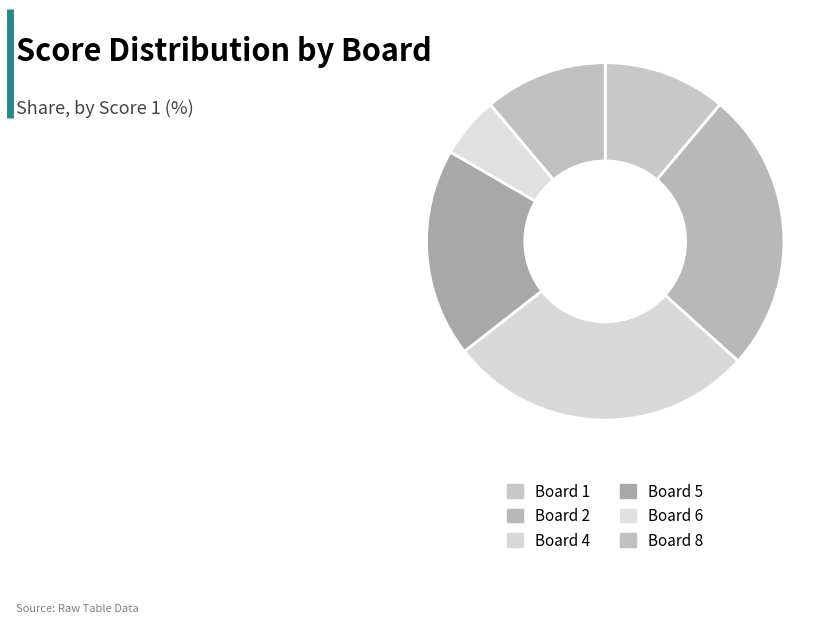

How many segments does this pie chart have?

6